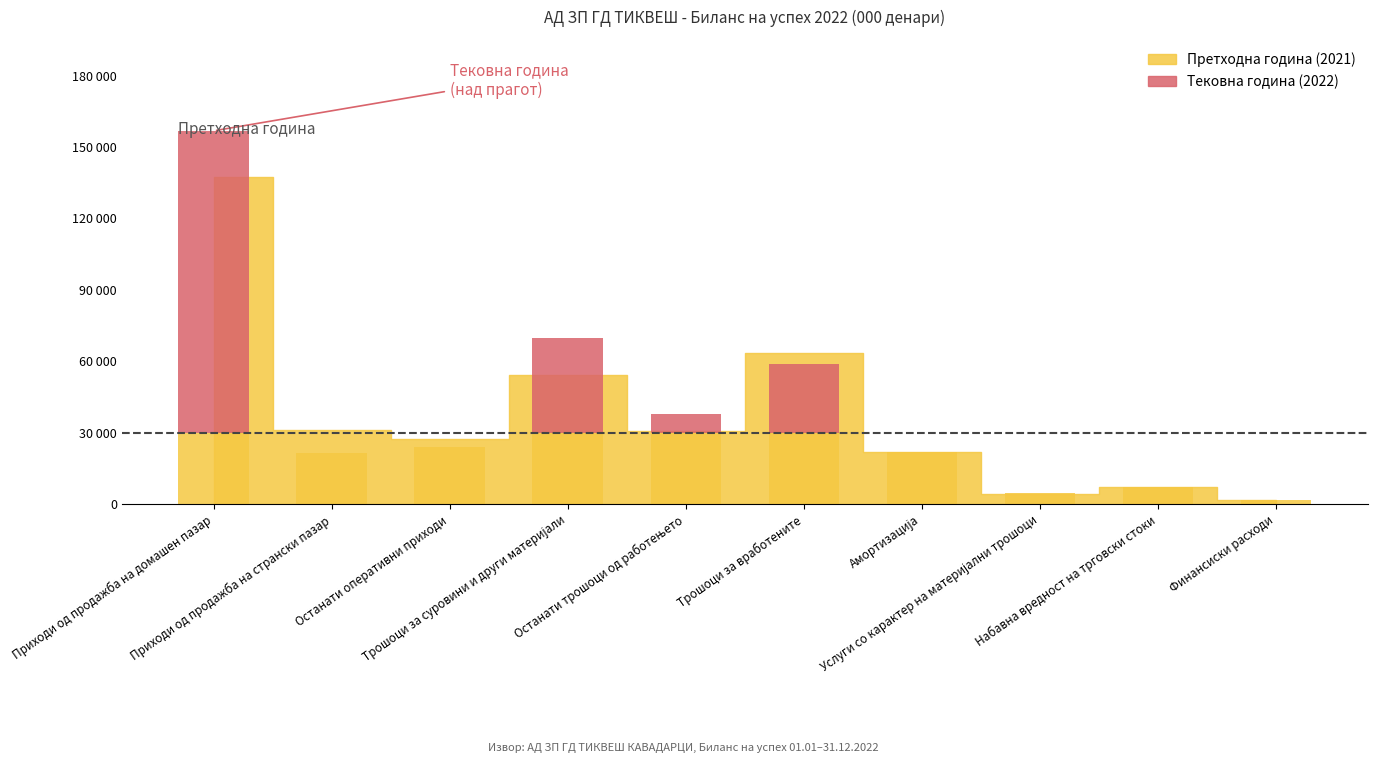

What is the difference between the highest and lowest values at Трошоци за вработените?

4358